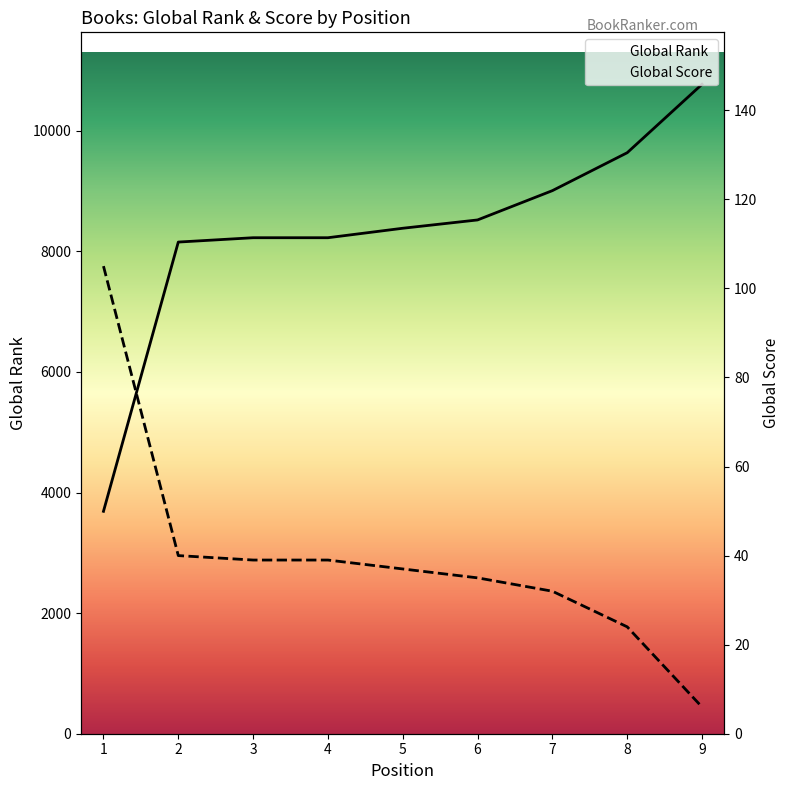

Which has a higher value, 9 or 8?

9